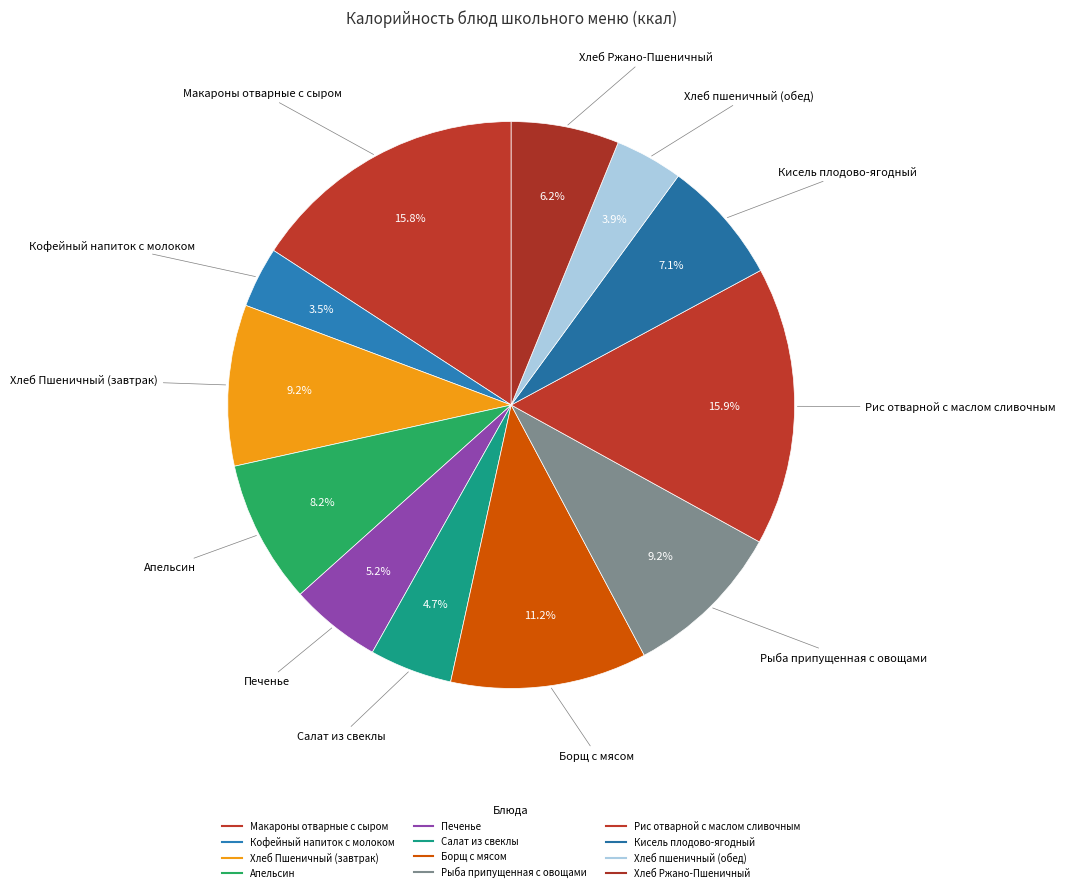

What is the total percentage of Печенье and Хлеб Ржано-Пшеничный?

11.4%